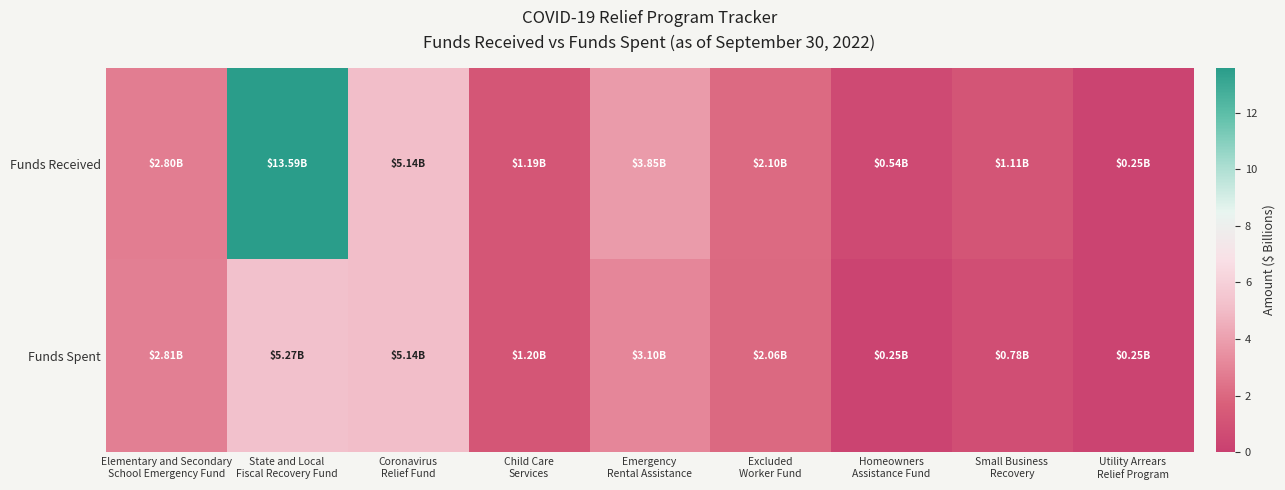

Reading left to right, what are all the values shown in this chart?

Funds Received: Elementary and Secondary
School Emergency Fund=2.8	State and Local
Fiscal Recovery Fund=13.6	Coronavirus
Relief Fund=5.1	Child Care
Services=1.2	Emergency
Rental Assistance=3.8	Excluded
Worker Fund=2.1	Homeowners
Assistance Fund=0.5	Small Business
Recovery=1.1	Utility Arrears
Relief Program=0.2
Funds Spent: Elementary and Secondary
School Emergency Fund=2.8	State and Local
Fiscal Recovery Fund=5.3	Coronavirus
Relief Fund=5.1	Child Care
Services=1.2	Emergency
Rental Assistance=3.1	Excluded
Worker Fund=2.1	Homeowners
Assistance Fund=0.3	Small Business
Recovery=0.8	Utility Arrears
Relief Program=0.2